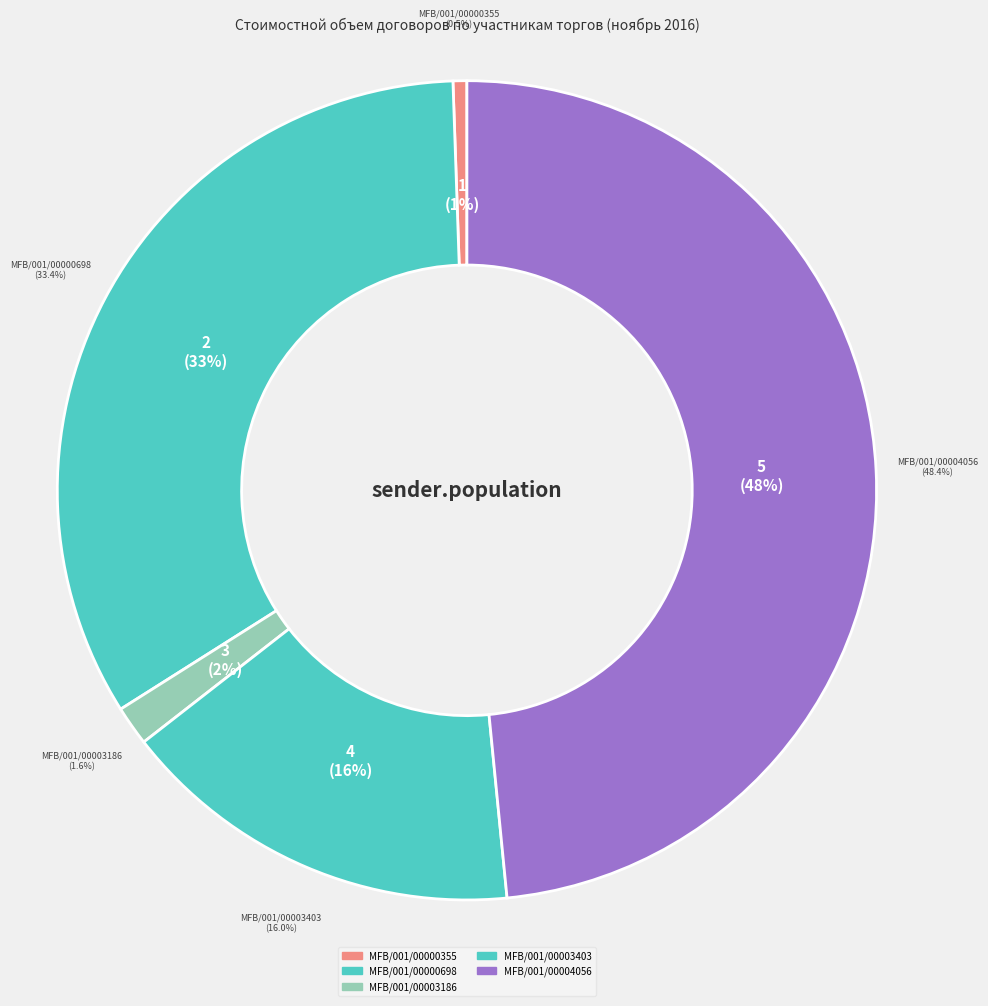

How many segments does this pie chart have?

5